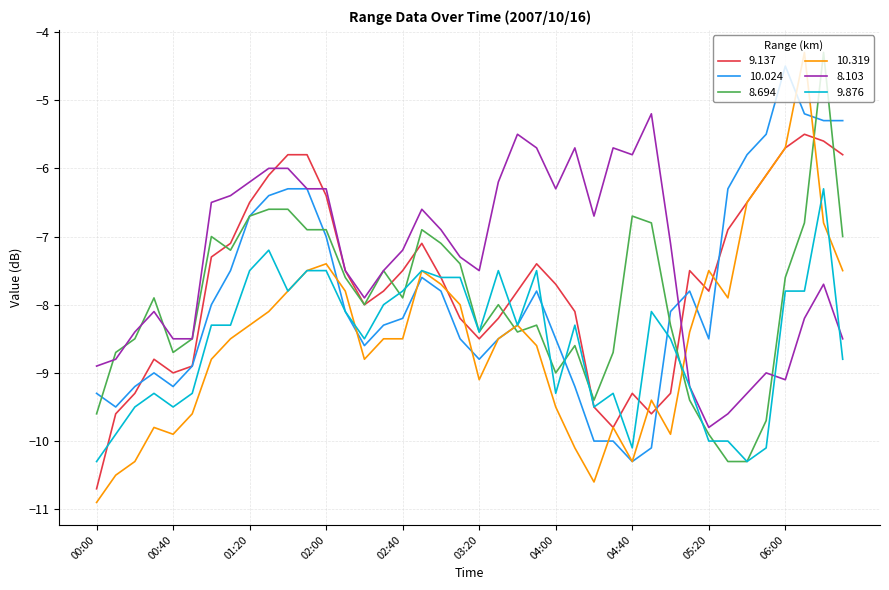

Which series ends up on top after the final intersection of 9.876 and 10.024?

10.024